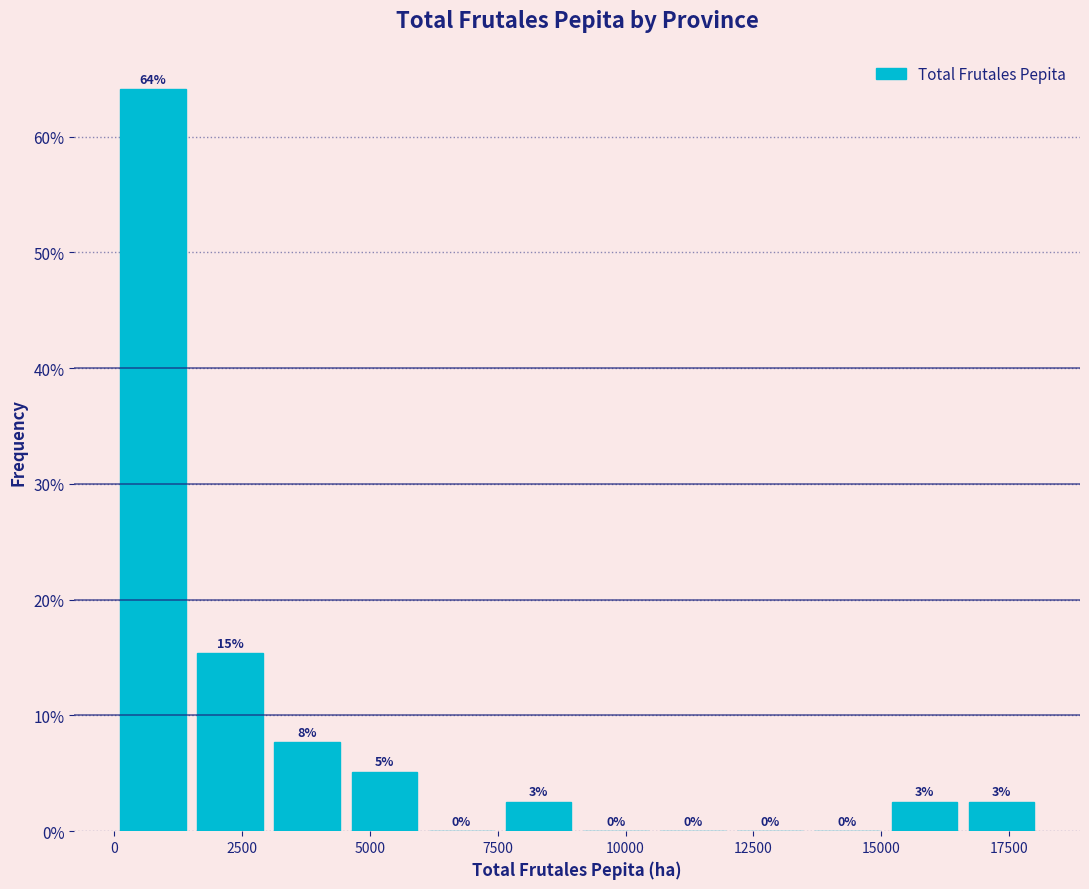

Around what value on the x-axis is the tallest bar? Give the approximate position of its centre, as read against the axis.

1000